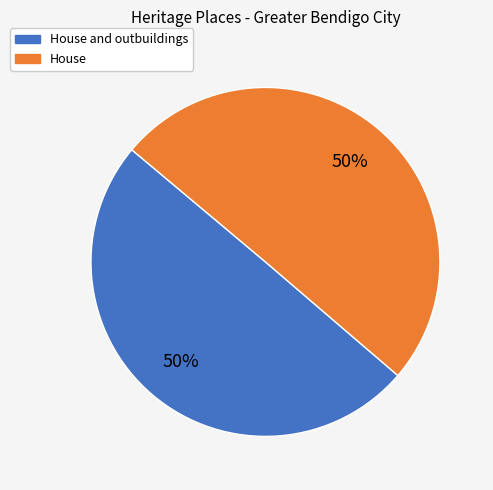

Count the number of slices in the pie.

2